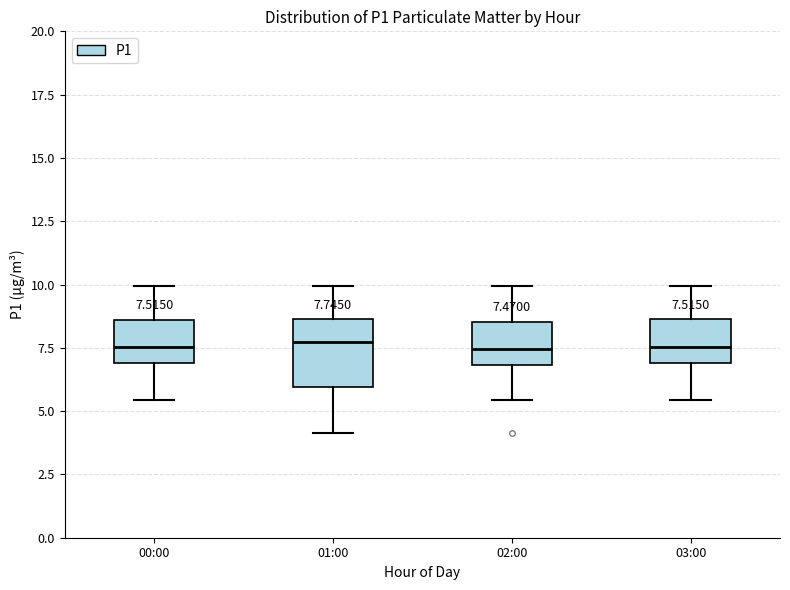

Comparing the boxes themselves (not the whiskers), which one is the tallest?

01:00